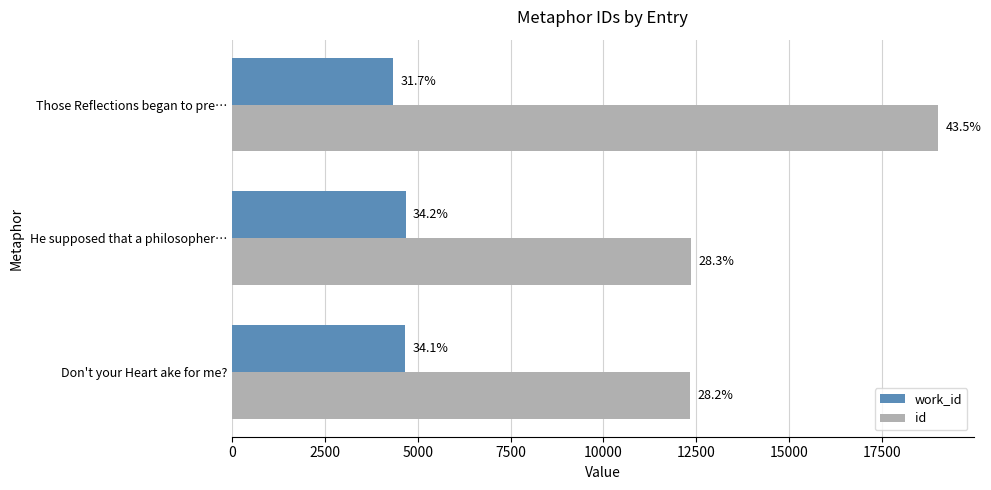

What are all the series names shown in the legend?

work_id, id